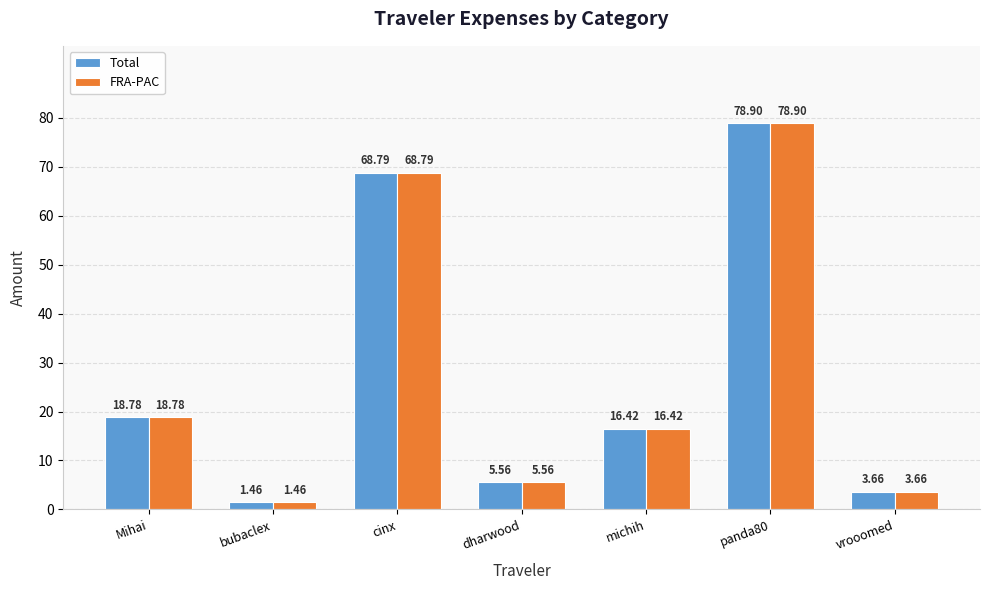

The FRA-PAC series shows 25.3 at michih. True or false?

False